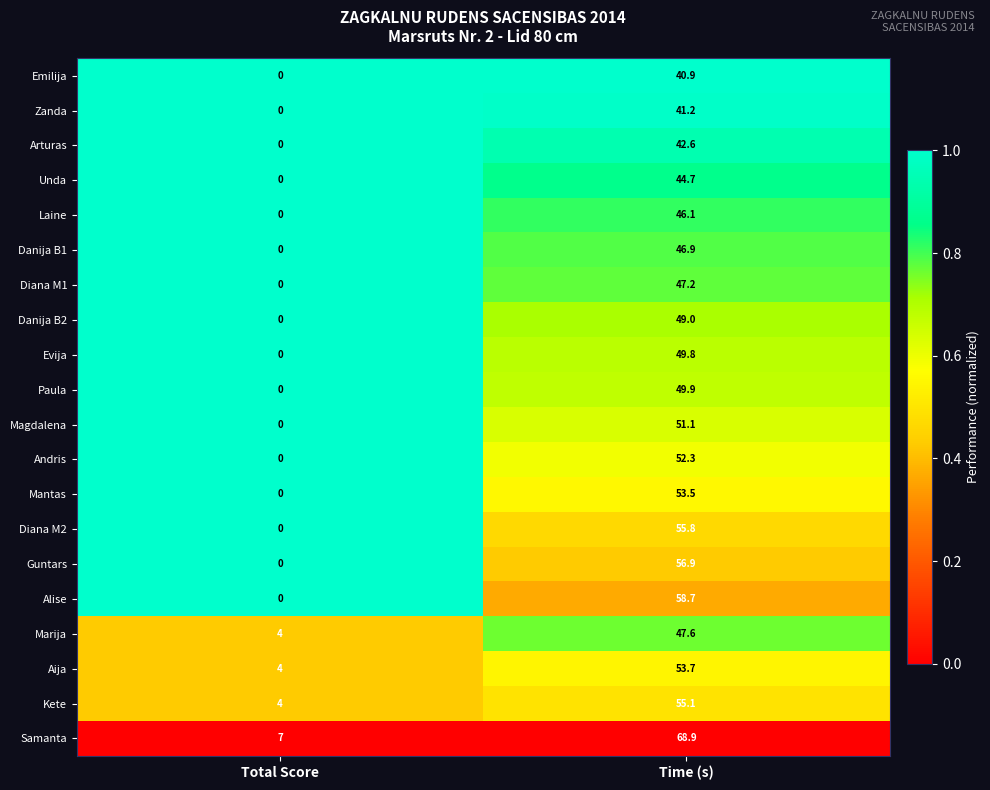

Which series has the largest total across all categories?

Samanta